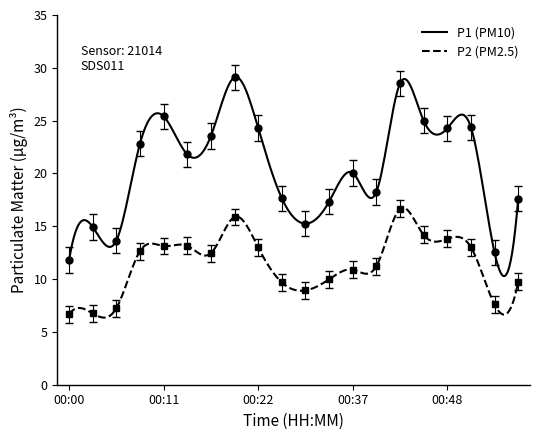

Count the number of data series in this chart.

2